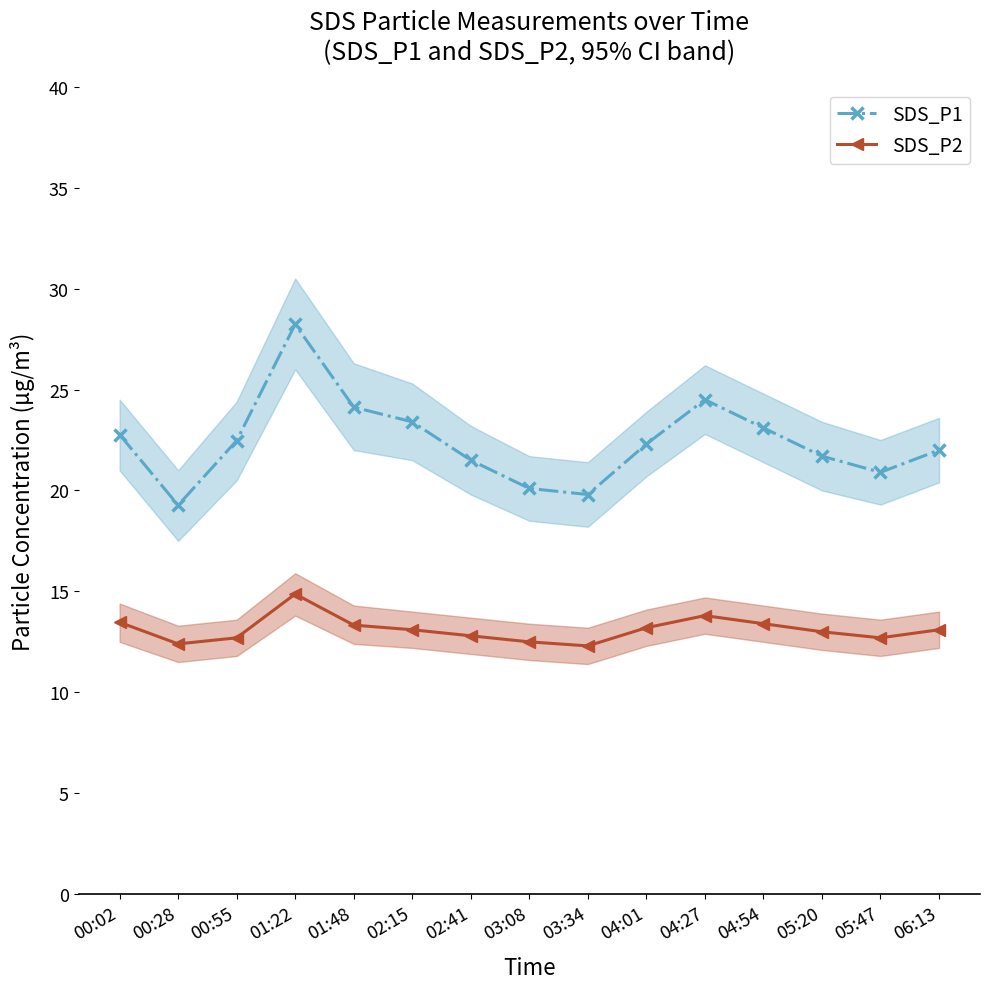

In SDS_P2, how many points are higher than both neighbors (excluding endpoints)?

2